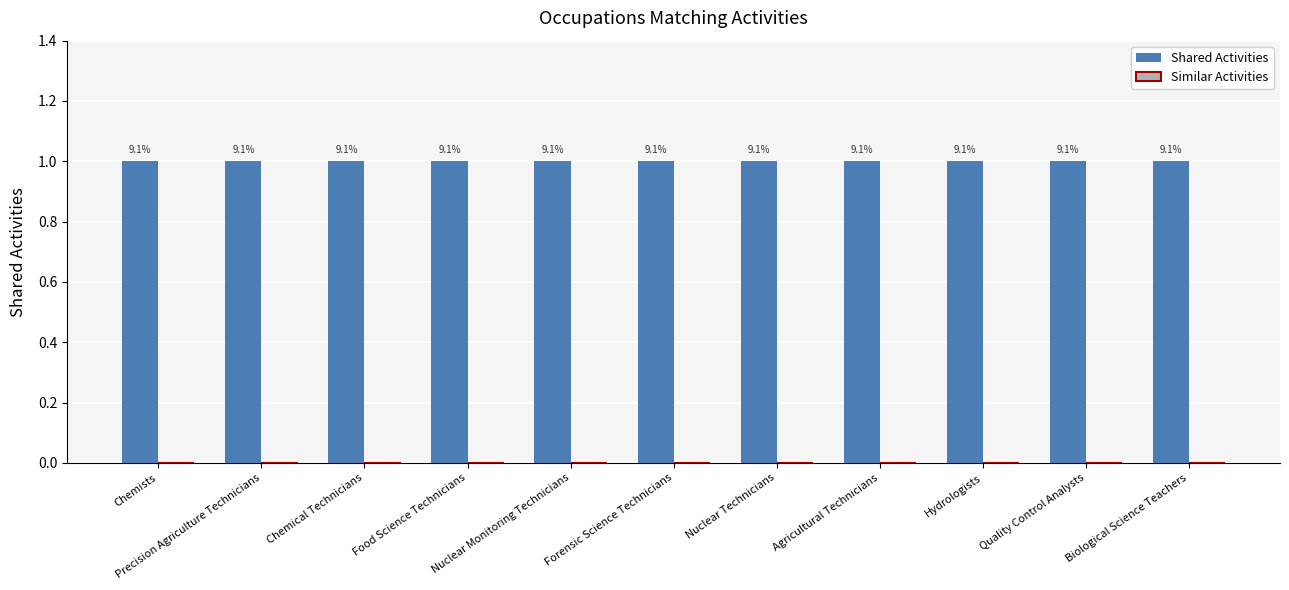

Is it true that Similar Activities equals 0 at Nuclear Technicians?

True